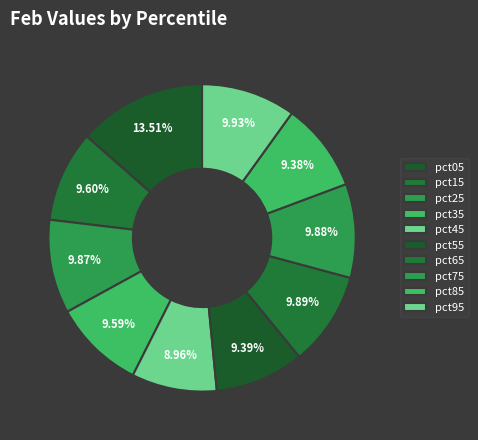

How many slices are in this pie chart?

10